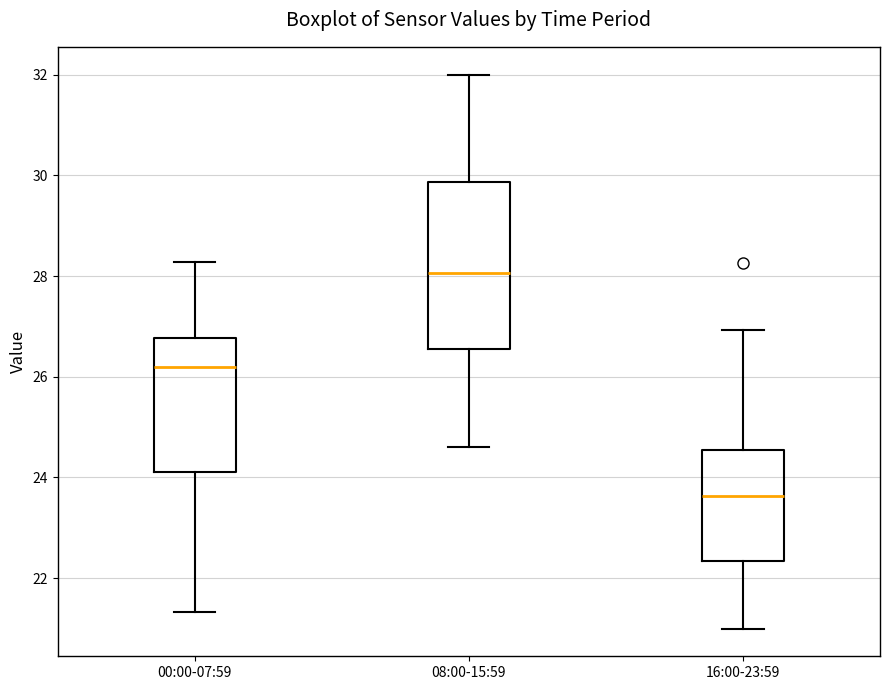

Where is the upper edge of the box for 00:00-07:59 on the y-axis? The values are not printed on the chart, so give them approximately, as read against the axis.

26.8